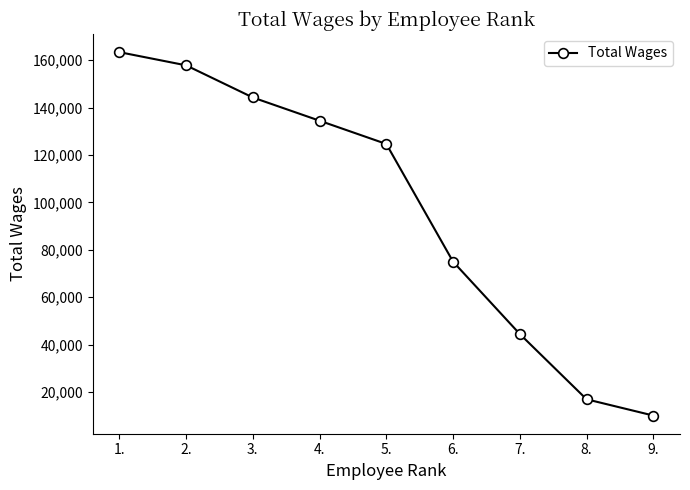

True or false: the data shows 201101 at 3..

False